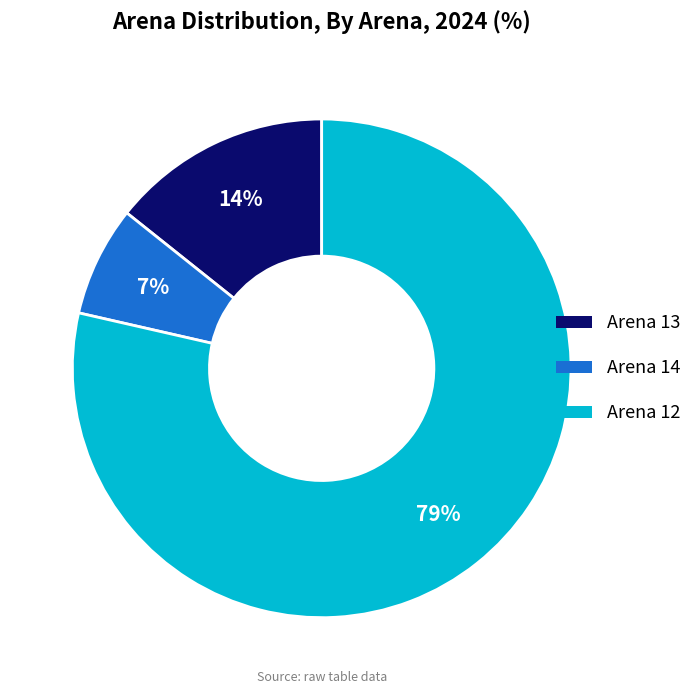

Which has a higher value, Arena 12 or Arena 14?

Arena 12